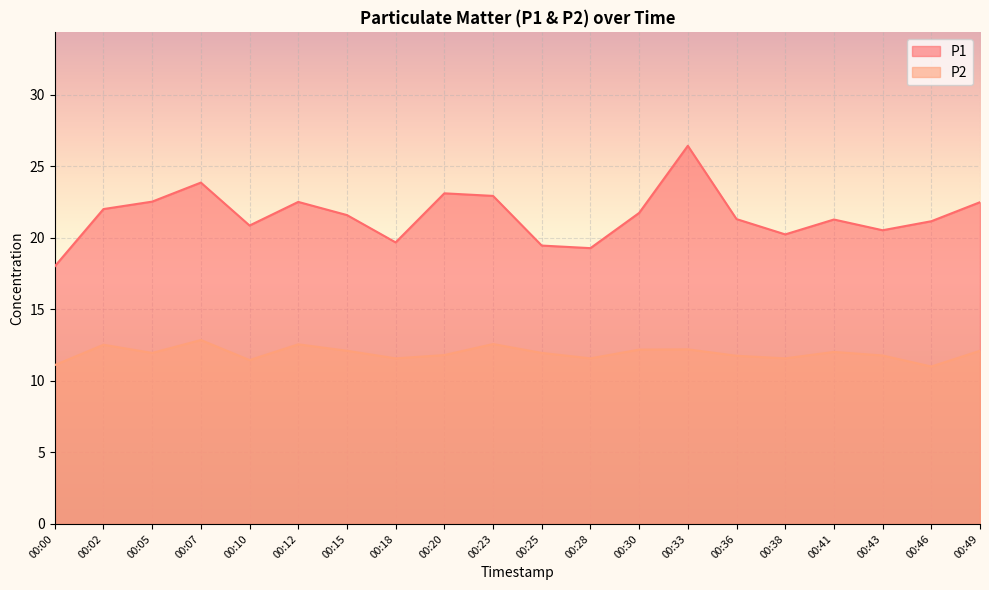

True or false: P1 and P2 intersect in this chart.

False